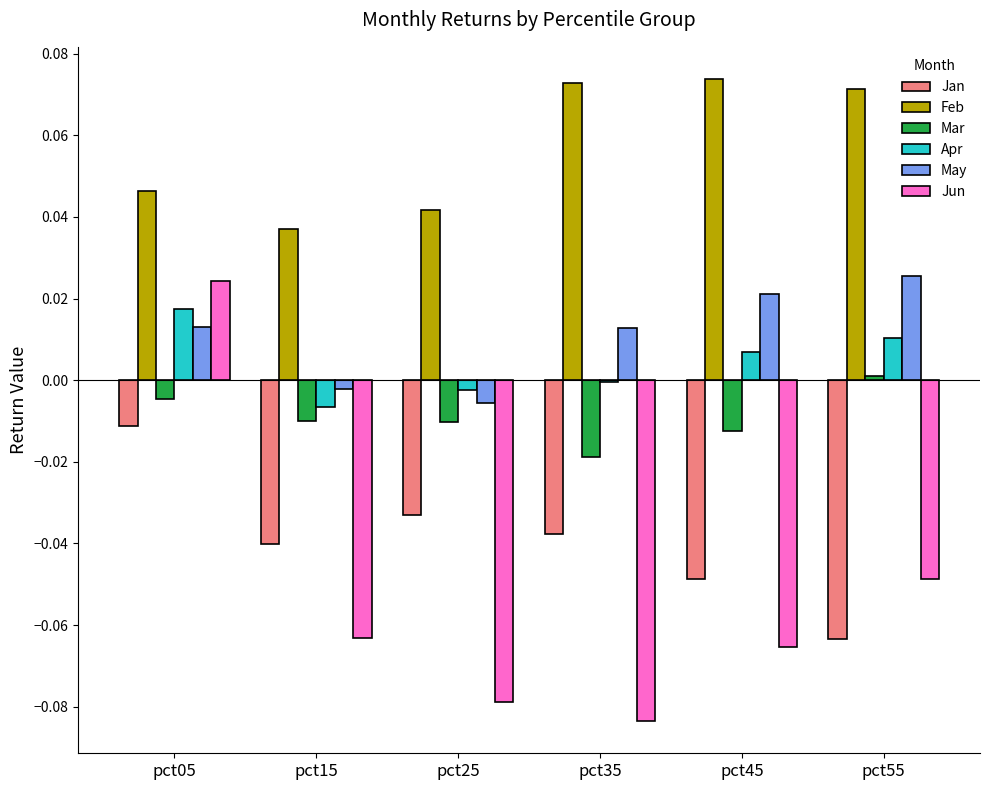

Which series has the largest total across all categories?

Feb